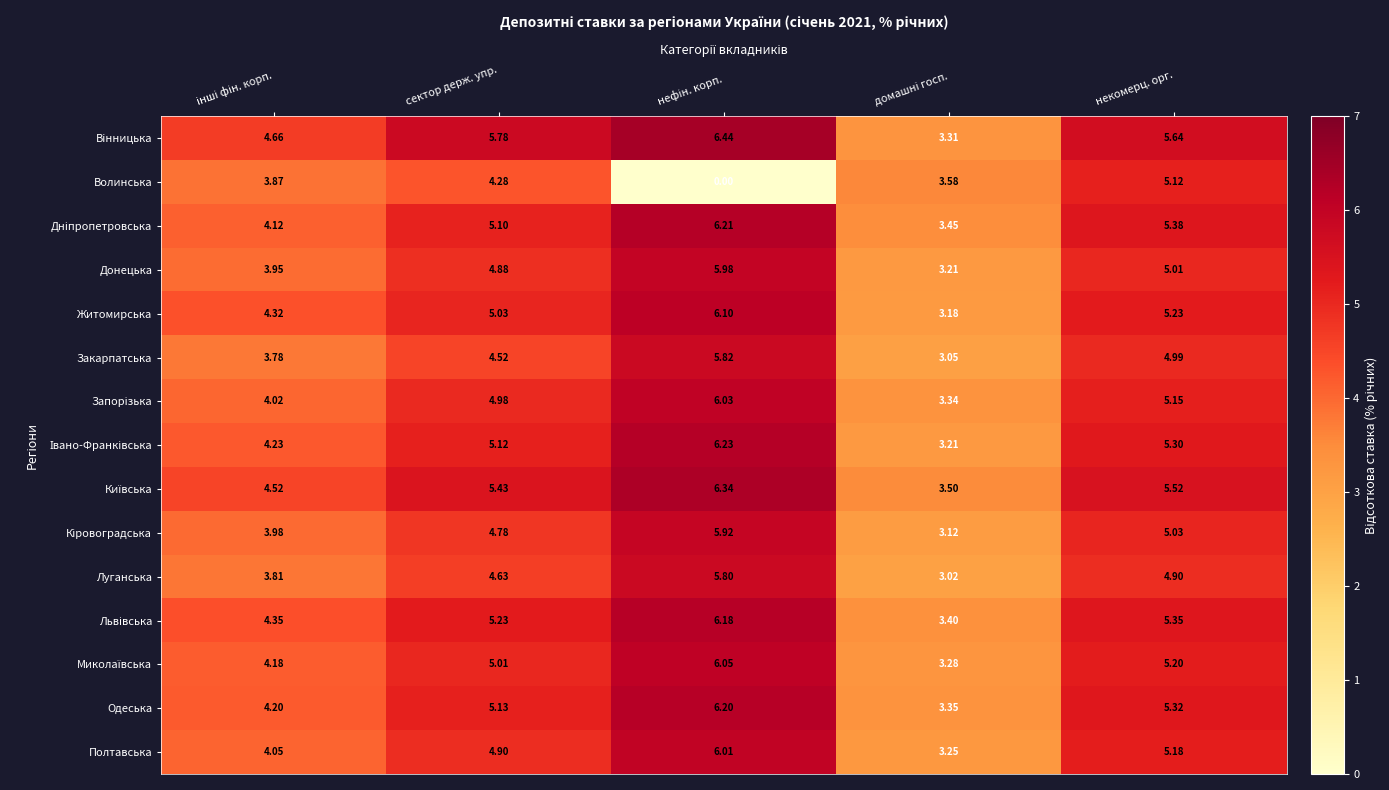

Which series has the largest total across all categories?

Вiнницька